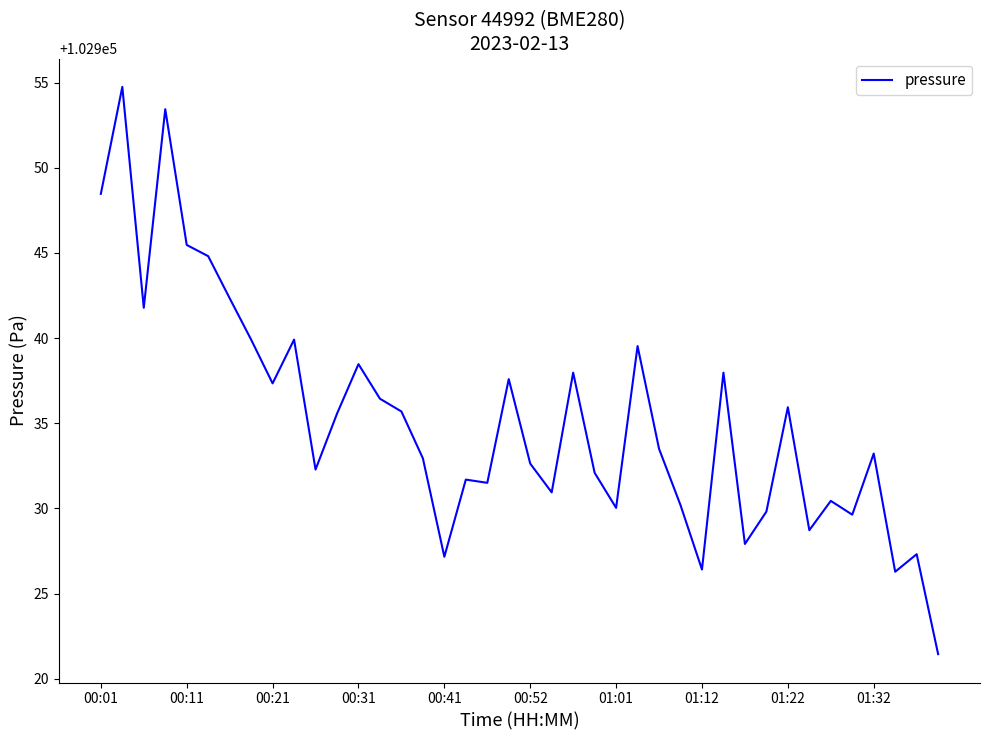

What is the difference between the maximum and minimum values?

33.3